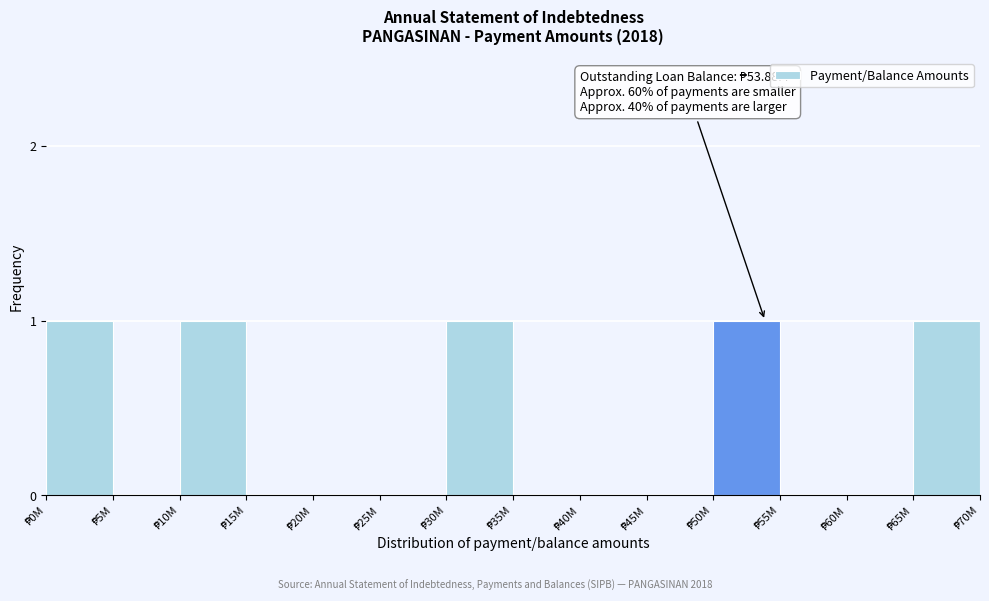

What is the sum of all values?

5